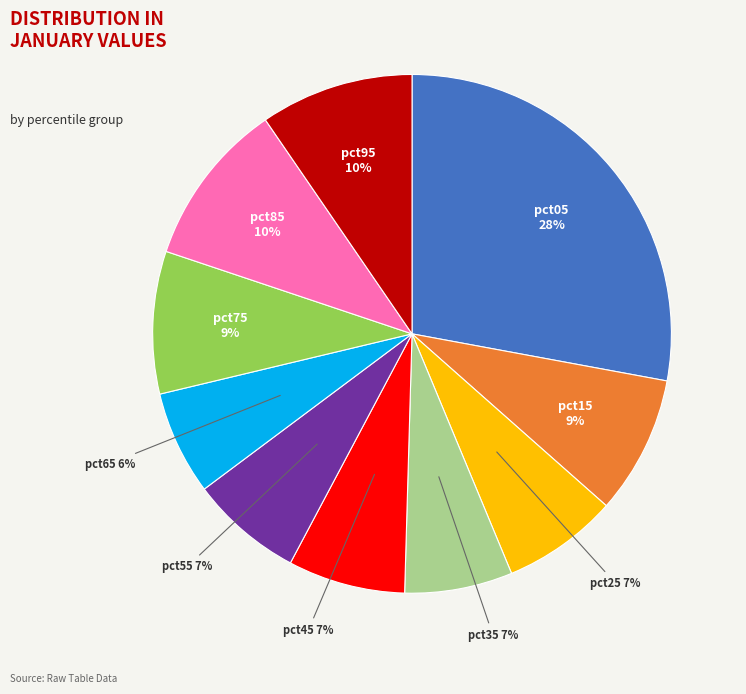

Between pct65 and pct55, which is larger?

pct55